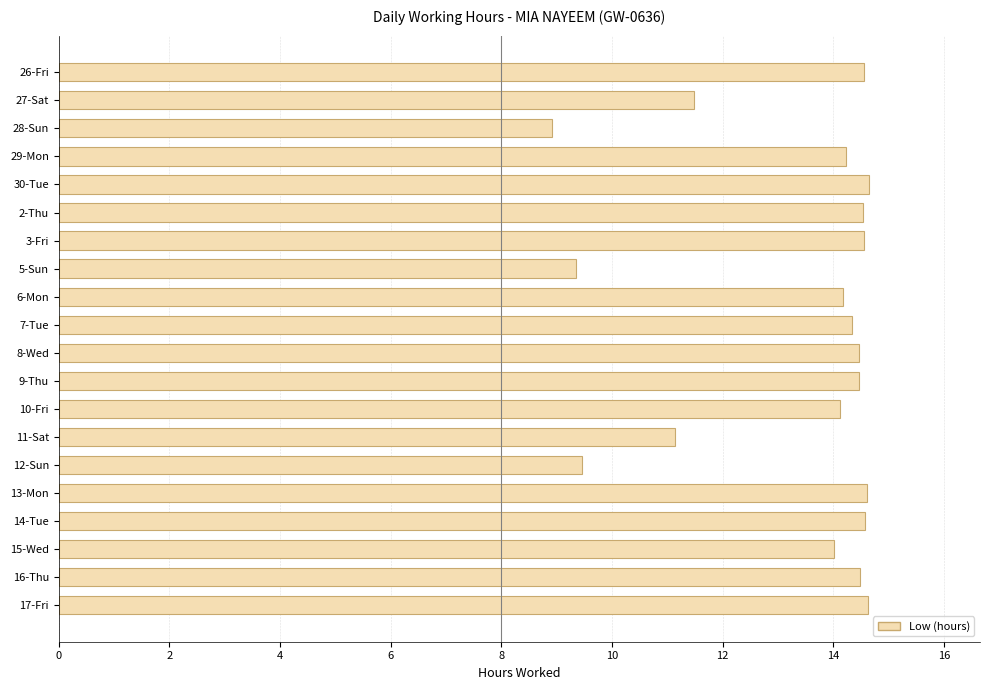

Which category has the lowest value across all series?

28-Sun